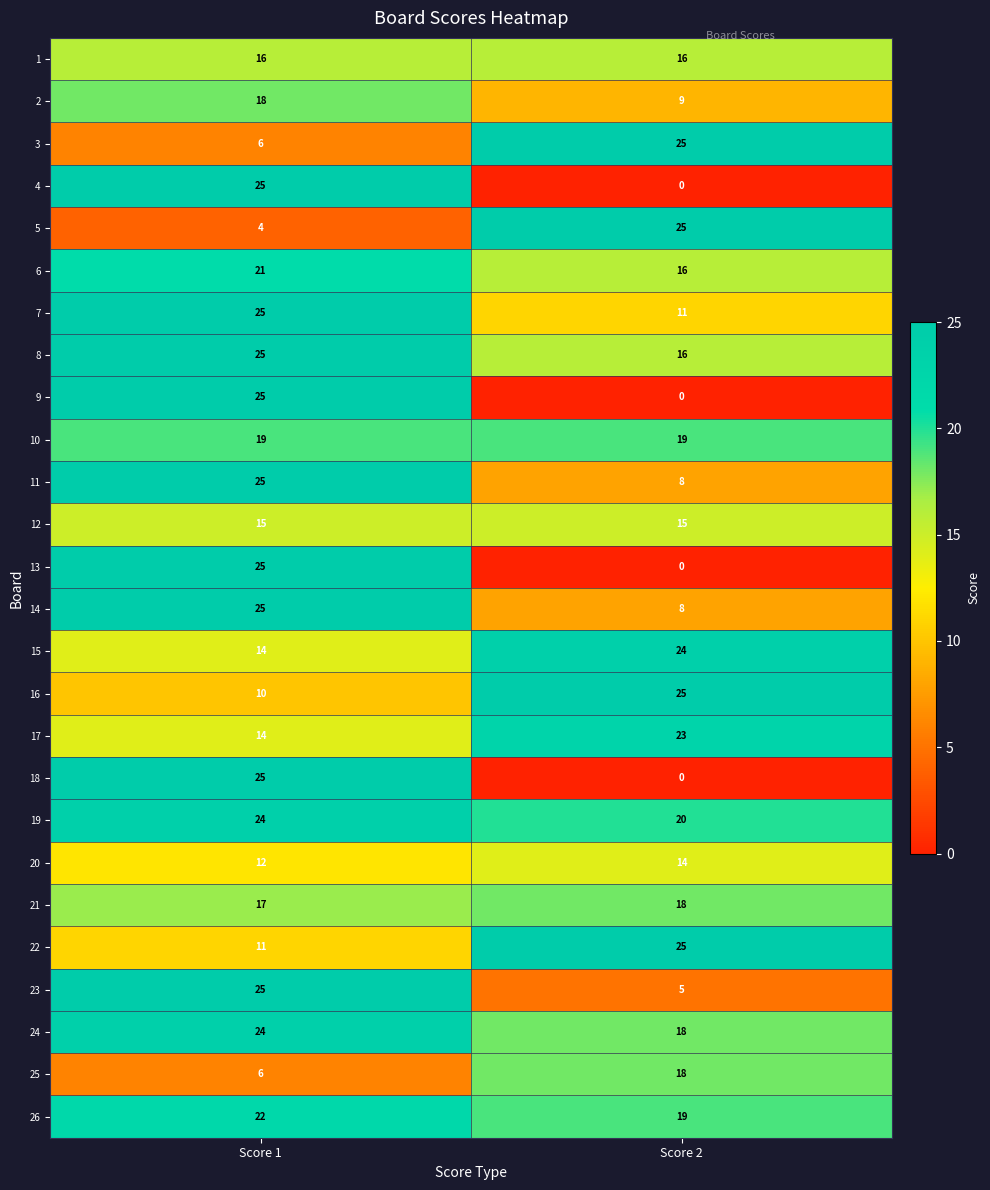

Count the number of categories in the chart.

2